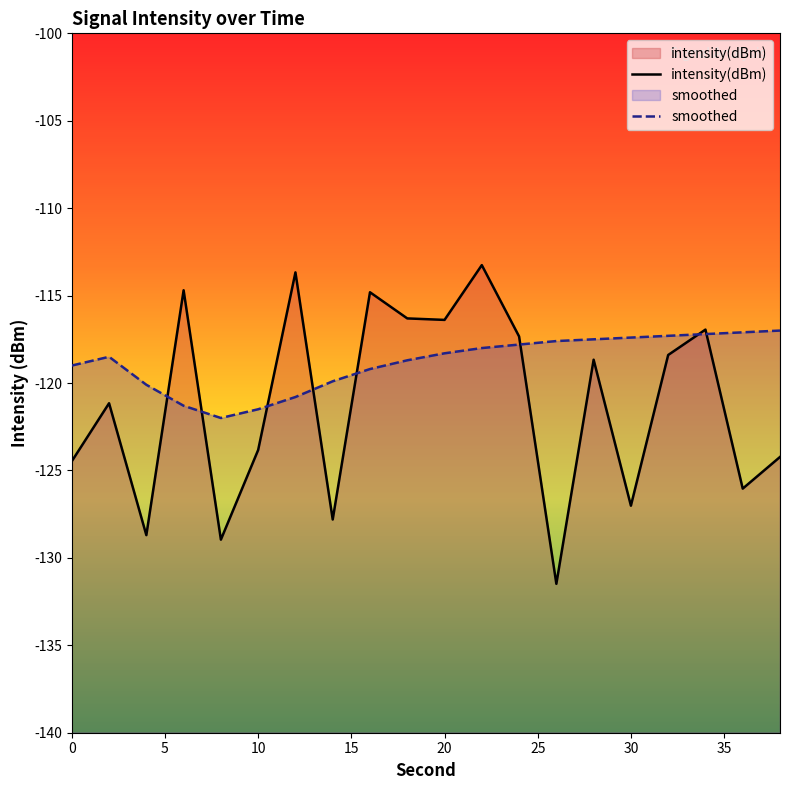

Which series has the largest range (max minus min)?

intensity(dBm)